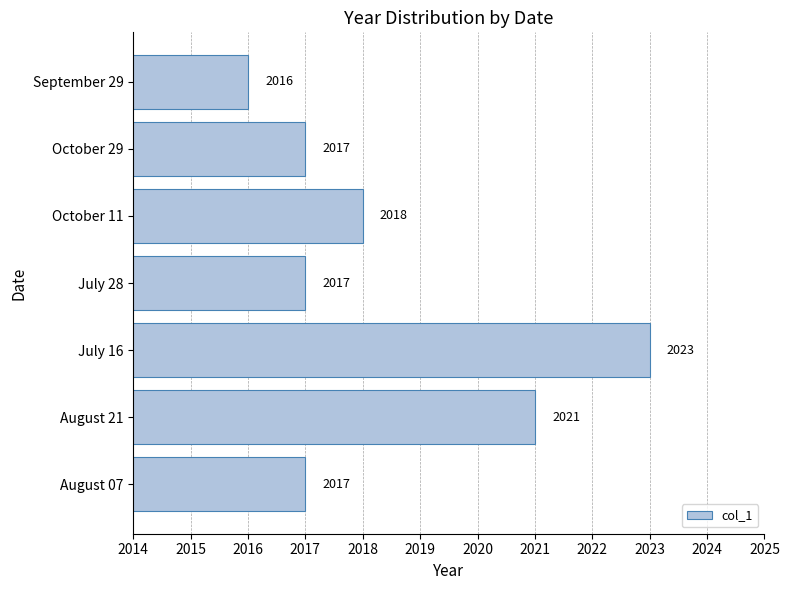

At which category does the chart reach its minimum across all series?

September 29